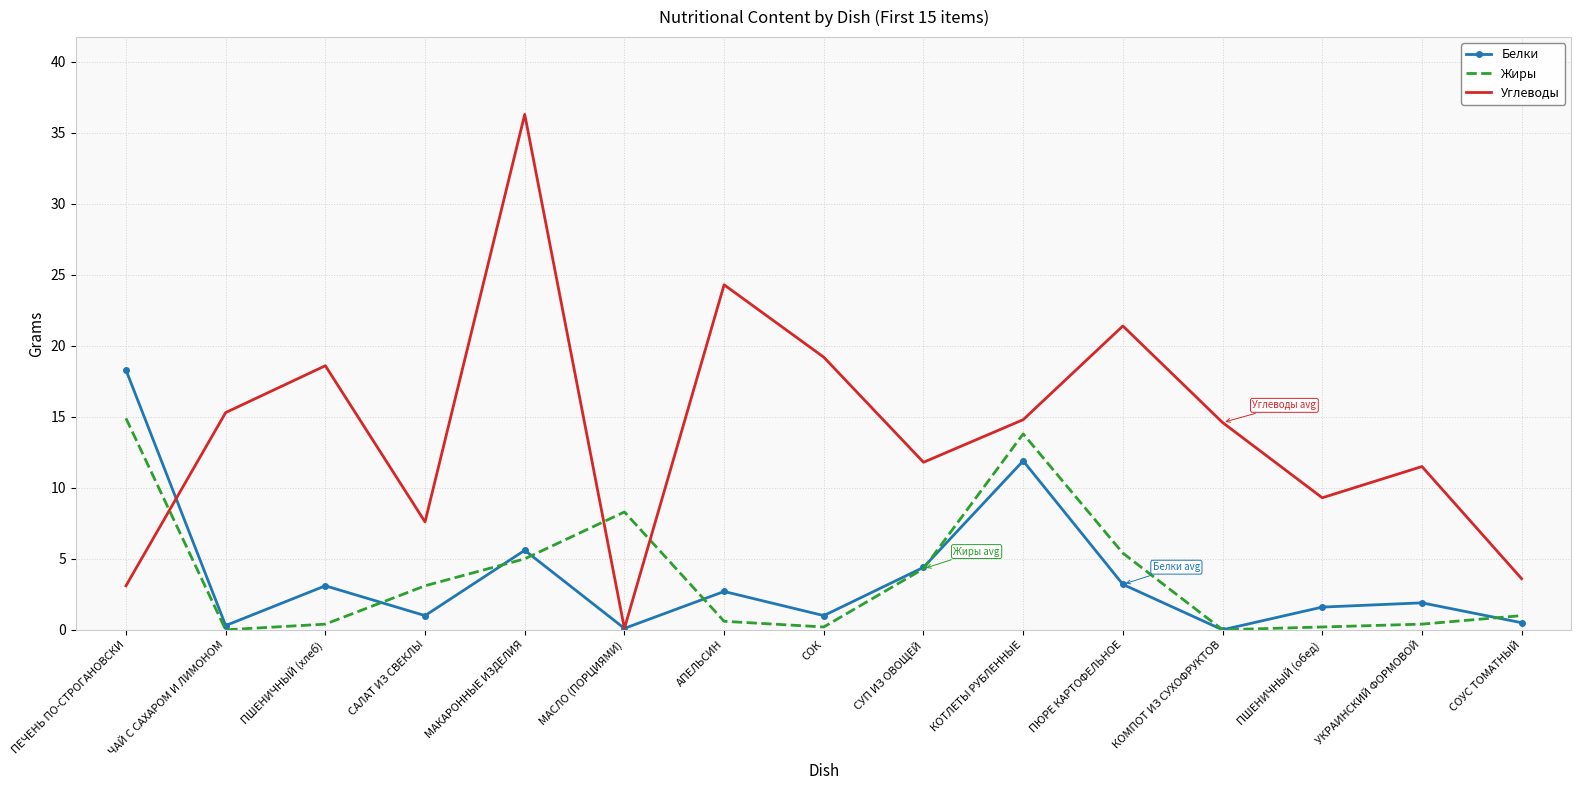

What is the total value across all series at ПШЕНИЧНЫЙ (обед)?

11.1